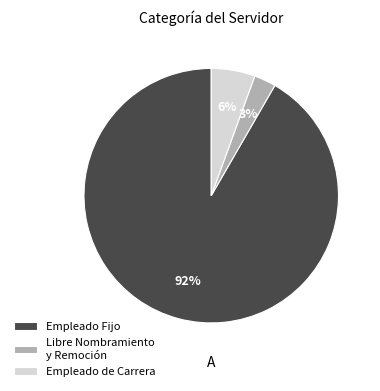

Do Empleado Fijo and Empleado de Carrera together represent more than half of the pie?

Yes